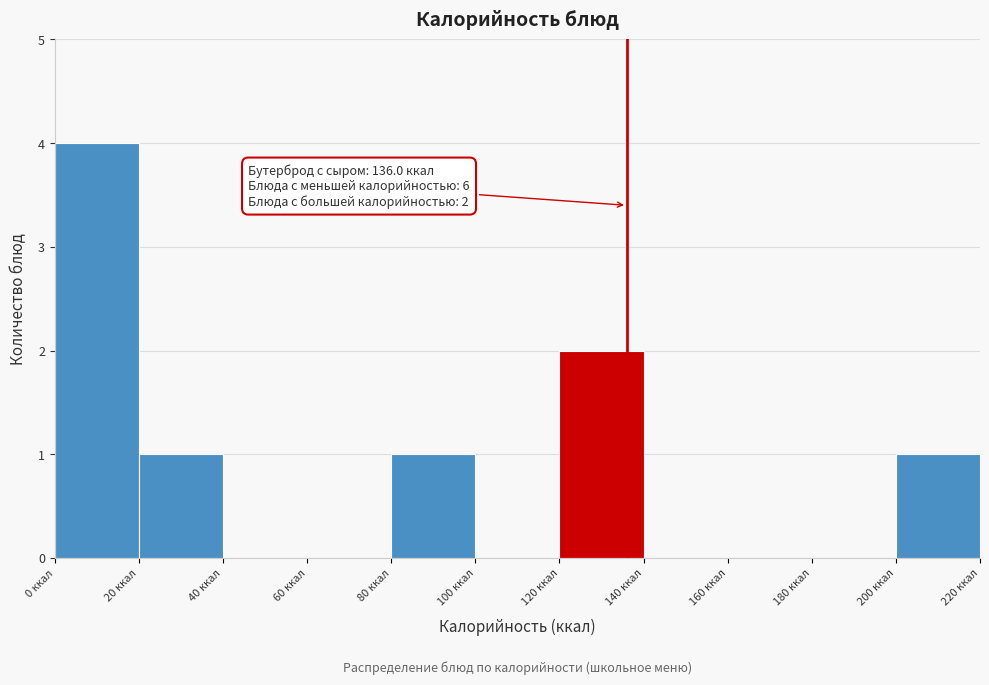

Which range on the x-axis has the tallest bar?

0 to 20